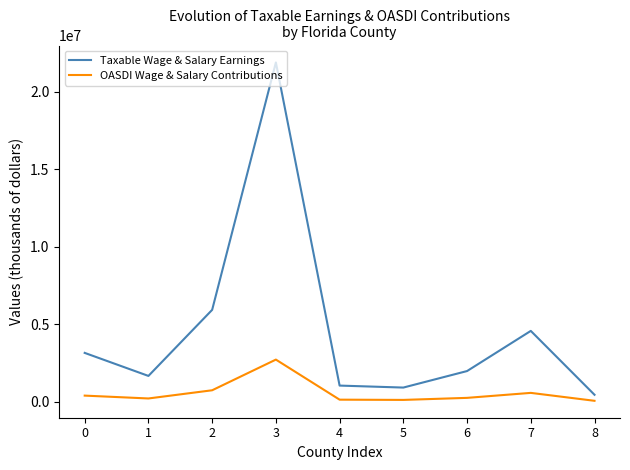

What is the difference between the maximum and minimum values in the OASDI Wage & Salary Contributions series?

2660937